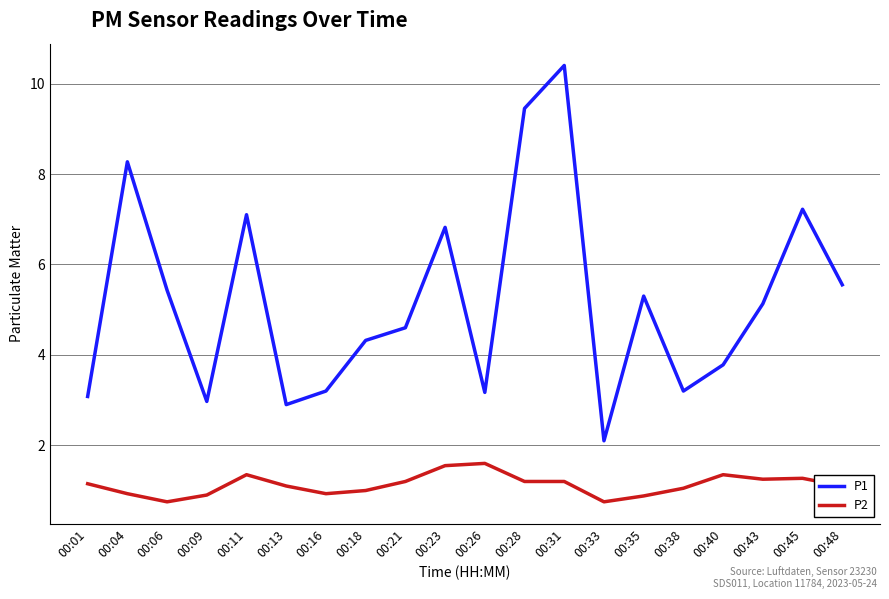

Which label corresponds to the largest value in the chart?

00:31